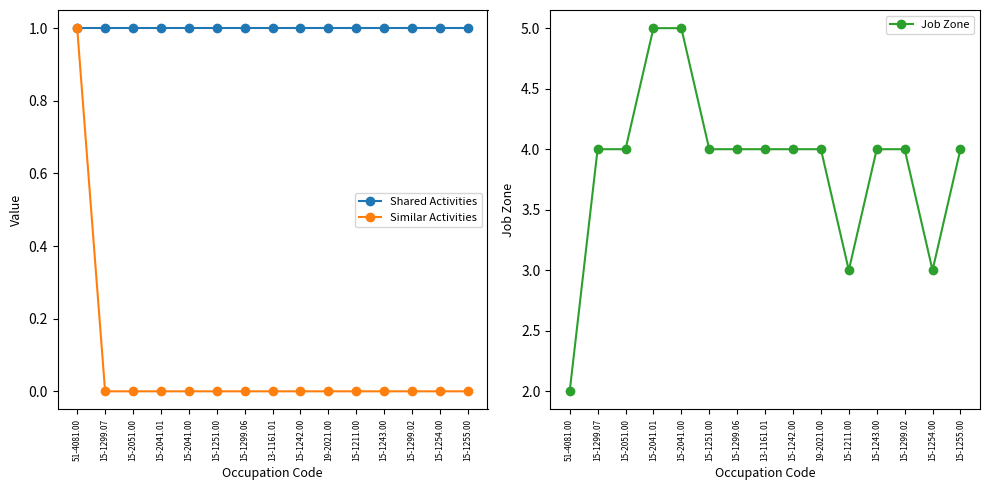

Reading right to left, list all the values displayed in this chart.

Shared Activities: 1	1	1	1	1	1	1	1	1	1	1	1	1	1	1
Similar Activities: 0	0	0	0	0	0	0	0	0	0	0	0	0	0	1
Job Zone: 4	3	4	4	3	4	4	4	4	4	5	5	4	4	2